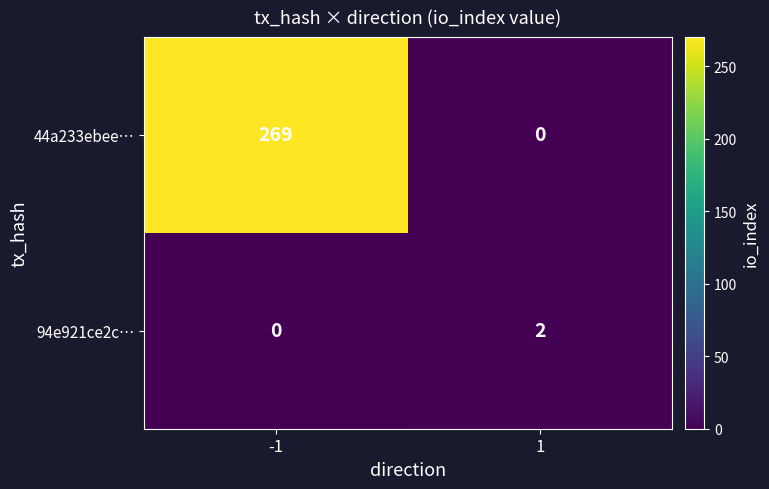

Is it true that 44a233ebee… equals 410 at -1?

False